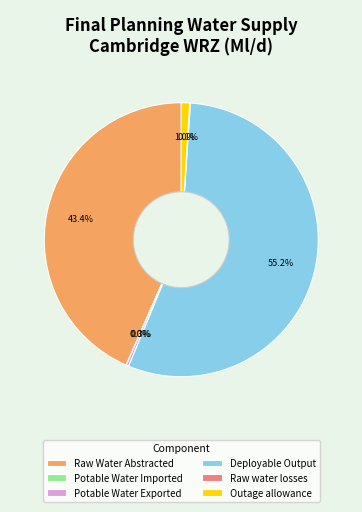

What is the largest slice in the pie chart?

Deployable Output